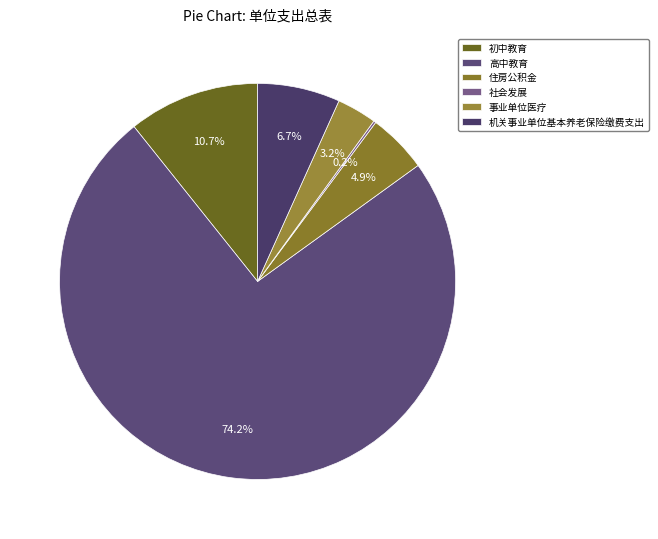

What is the largest slice in the pie chart?

高中教育